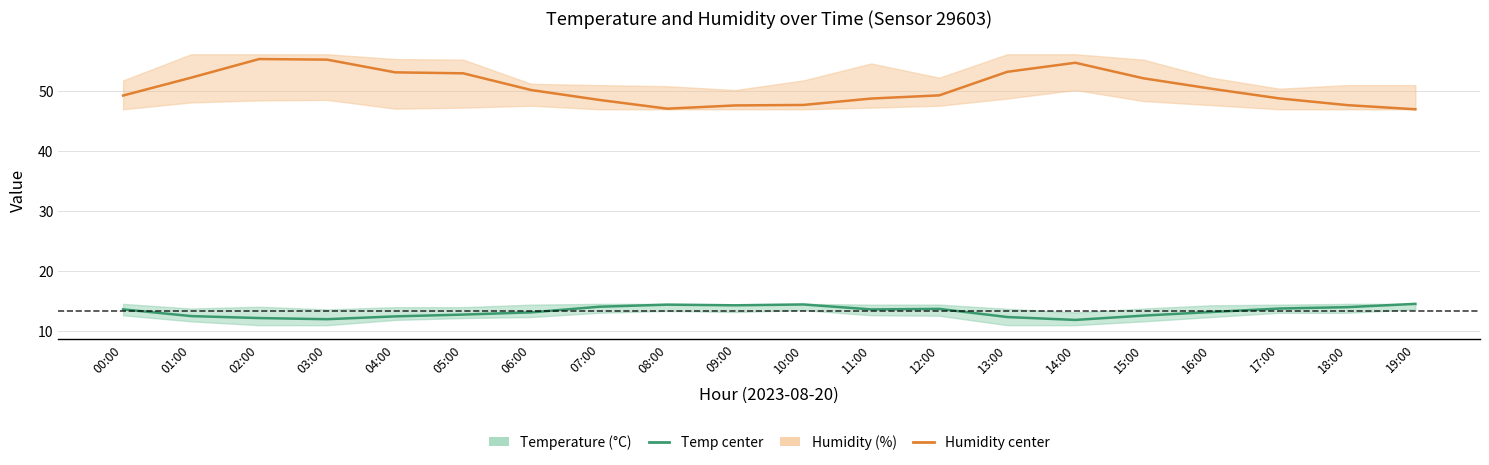

Which series has the largest total across all categories?

Humidity